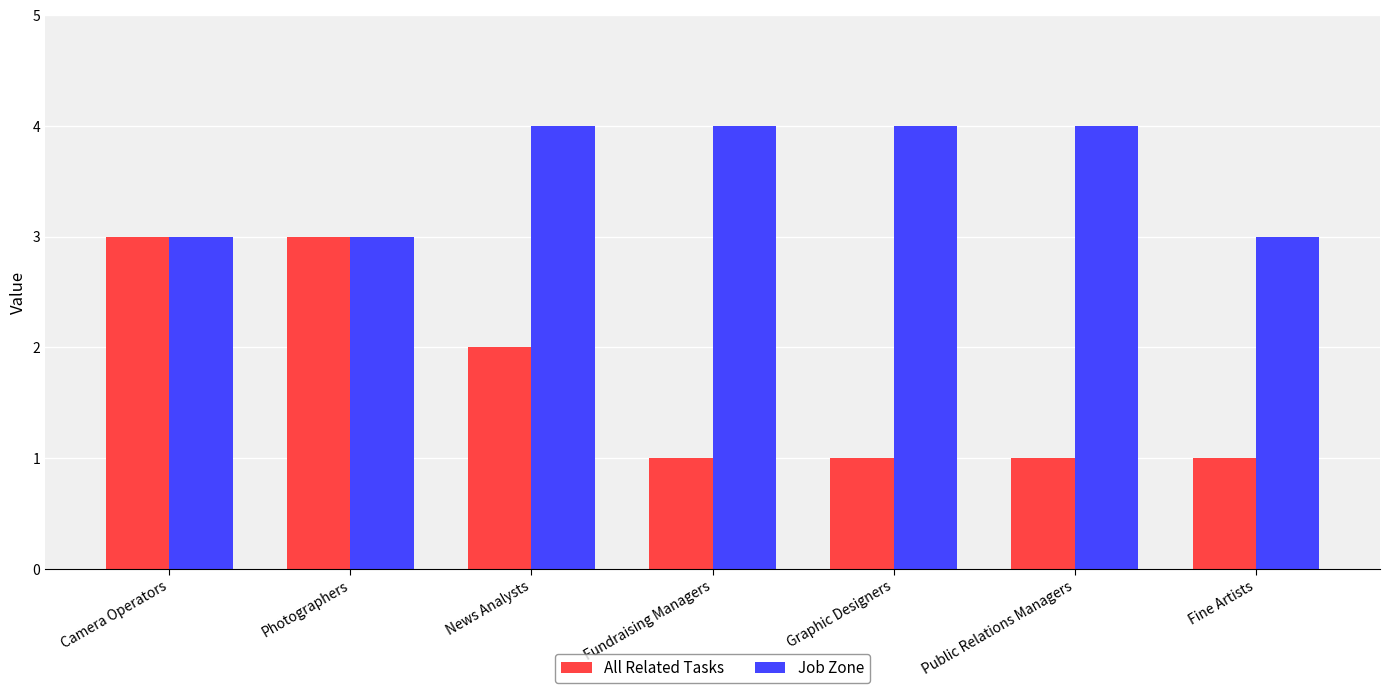

What are all the series names shown in the legend?

All Related Tasks, Job Zone